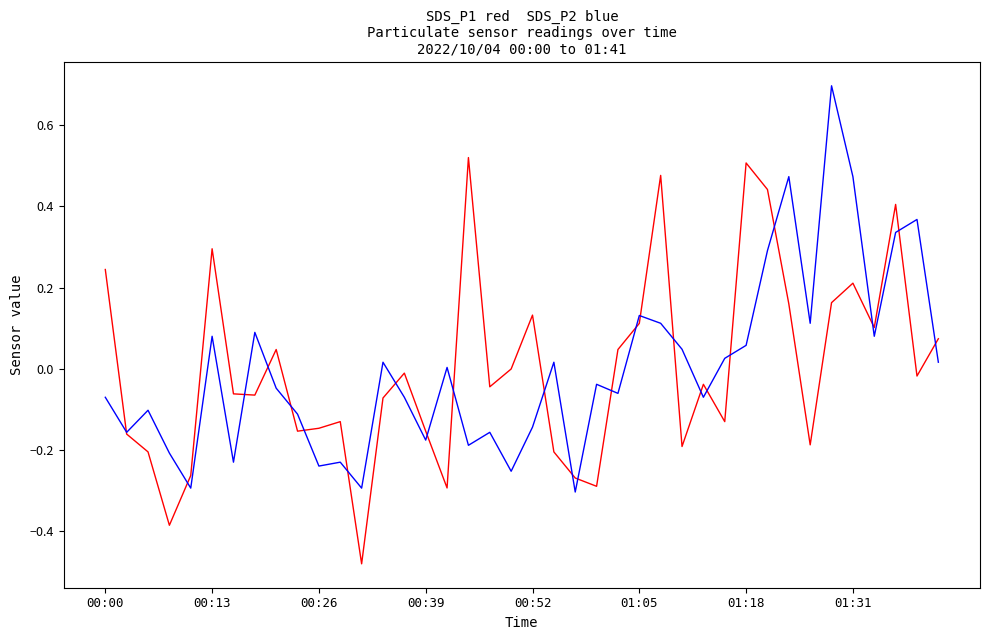

What is the greatest value displayed?

0.7